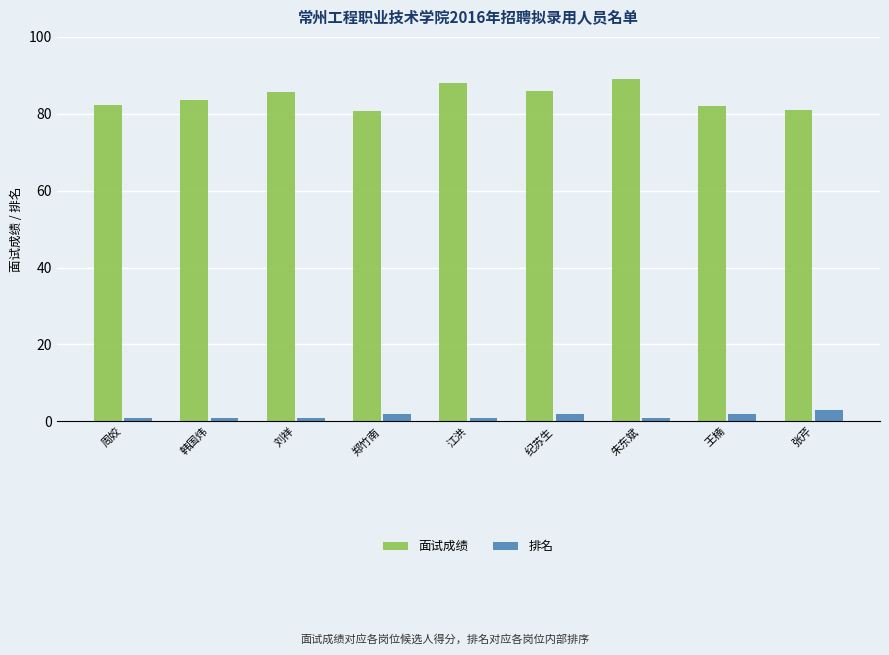

List the series in order of their peak value, highest first.

面试成绩, 排名